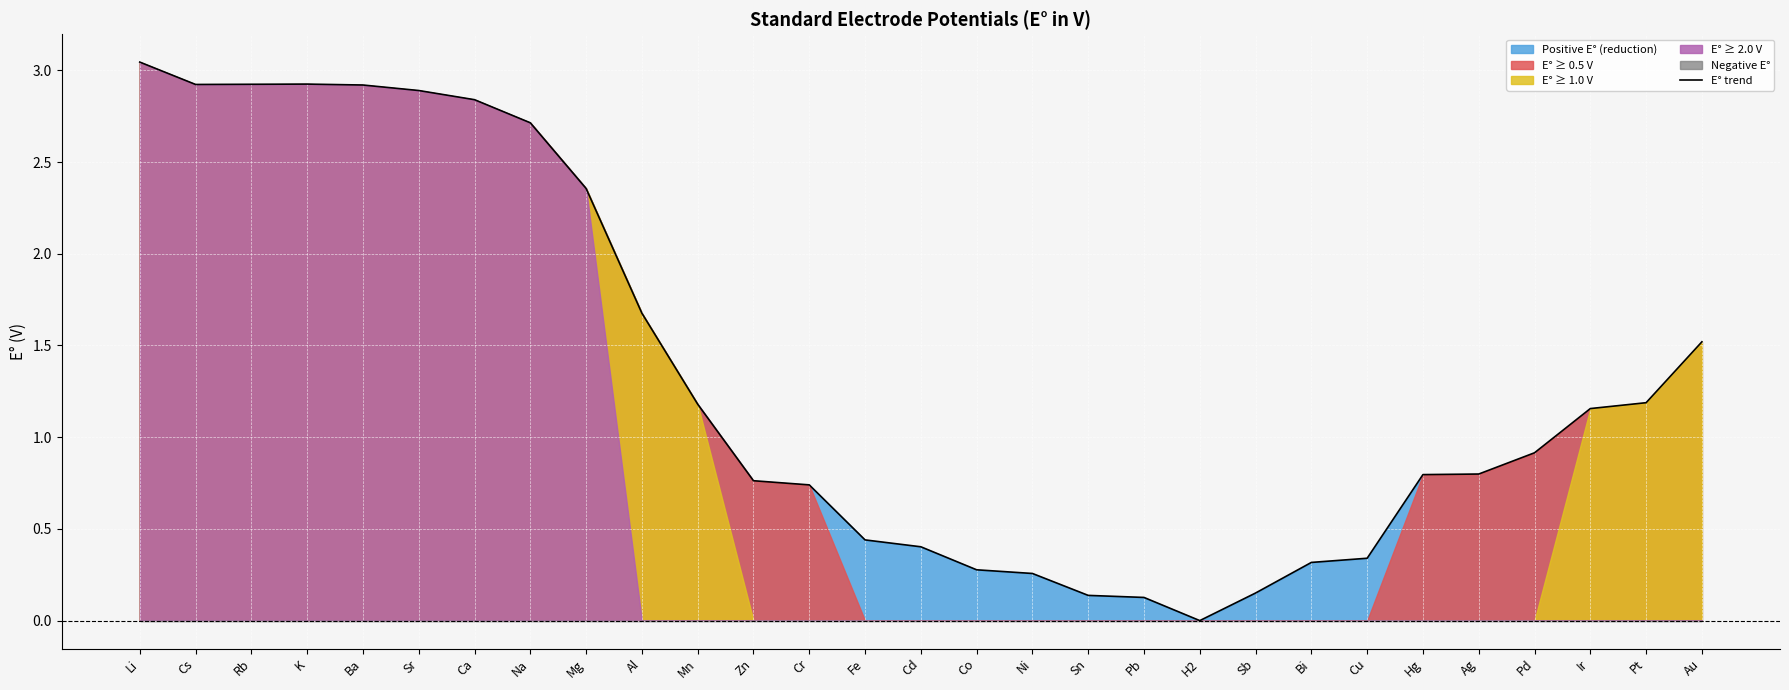

Where is the first local minimum?

Cs